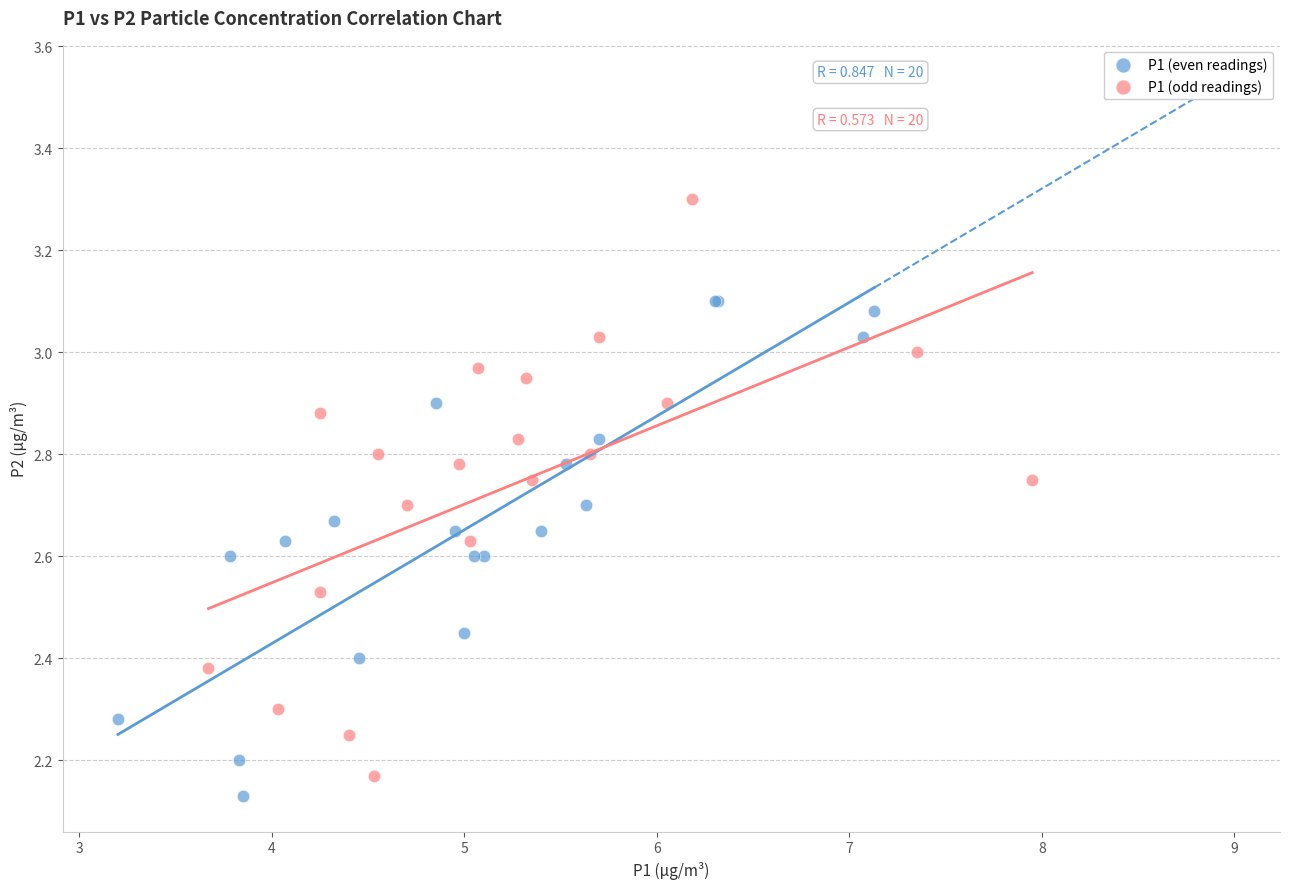

Which series contains the highest Y value?

P1 (odd readings)